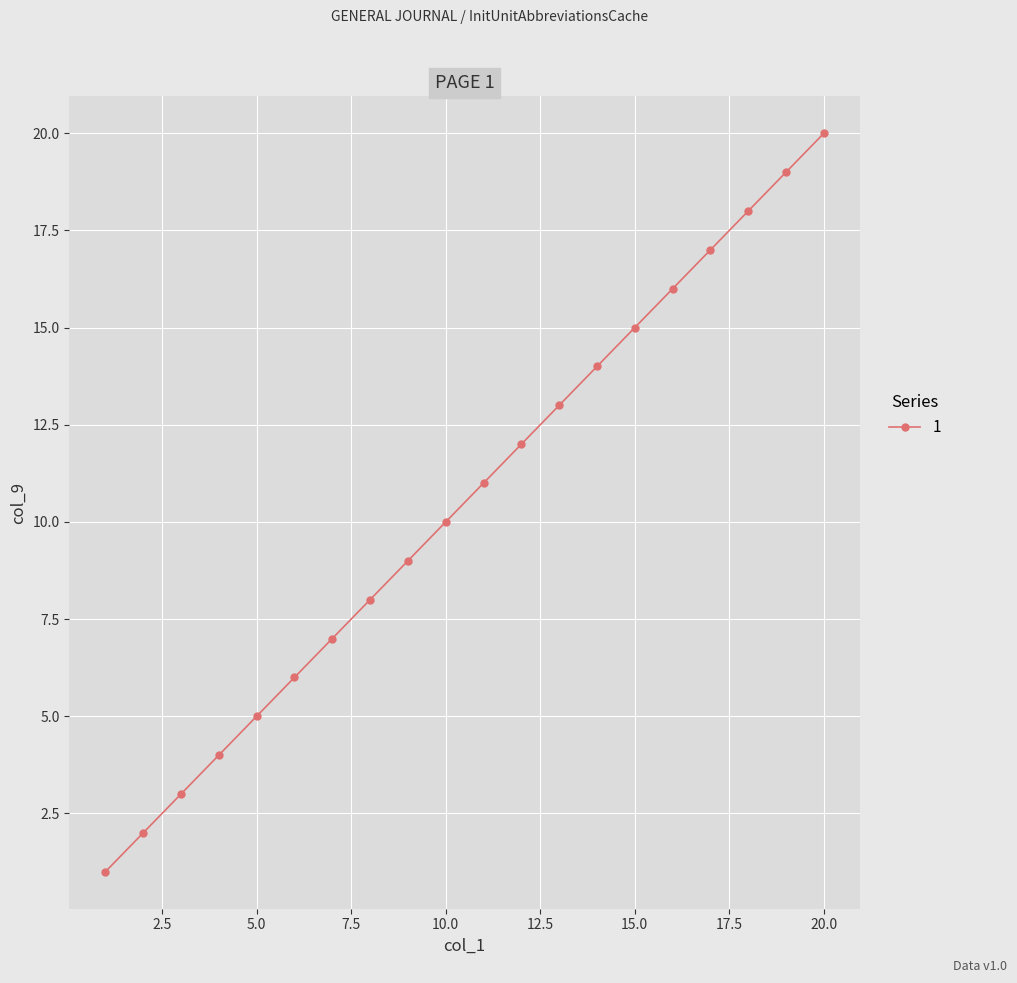

How many lines are shown in the chart?

1